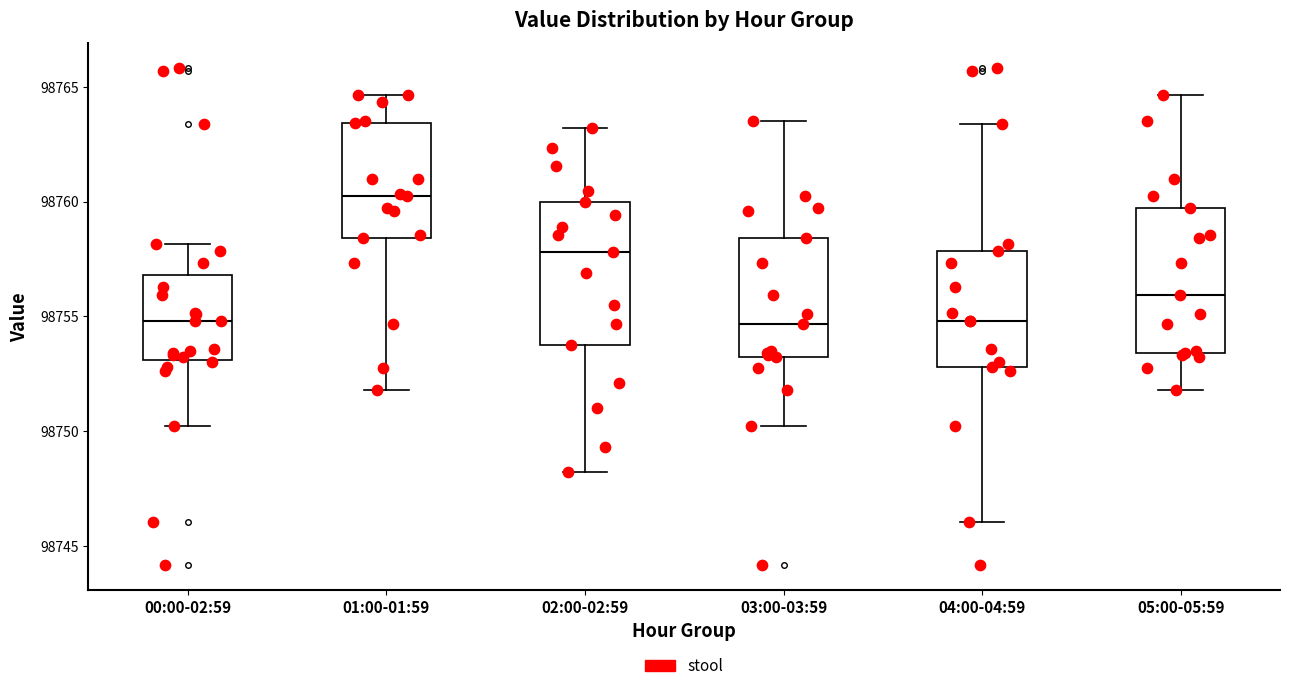

Reading left to right, read every box against the y-axis: the position of its median line, the range the box covers, and the ends of its whiskers. The values are not printed on the chart, so give them approximately, as read against the axis.

00:00-02:59: median 98755.0, box 98753.0 to 98757.0, whiskers 98750.0 to 98758.0
01:00-01:59: median 98760.5, box 98758.5 to 98763.5, whiskers 98752.0 to 98764.5
02:00-02:59: median 98758.0, box 98754.0 to 98760.0, whiskers 98748.0 to 98763.0
03:00-03:59: median 98754.5, box 98753.0 to 98758.5, whiskers 98750.0 to 98763.5
04:00-04:59: median 98755.0, box 98753.0 to 98758.0, whiskers 98746.0 to 98763.5
05:00-05:59: median 98756.0, box 98753.5 to 98759.5, whiskers 98752.0 to 98764.5